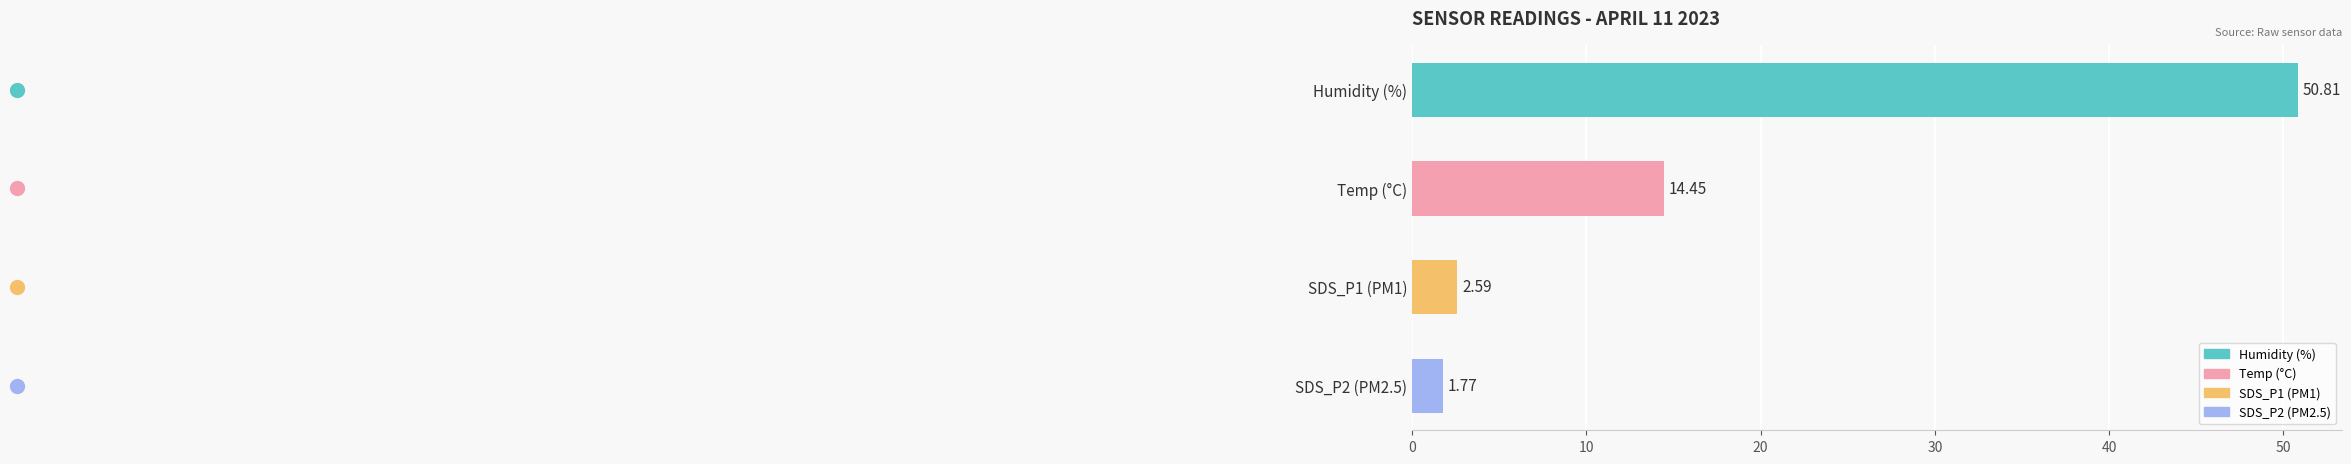

Where is the data nearest to the value 26?

Temp (°C)